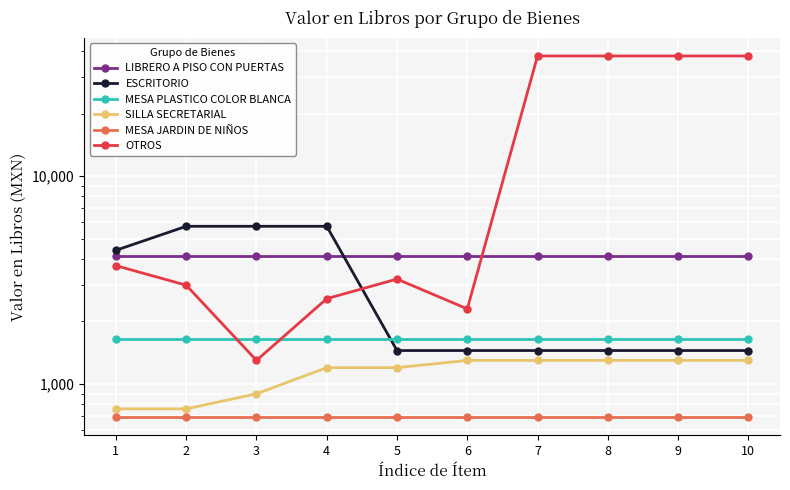

What is the difference between the highest and lowest values at 6?

3457.5